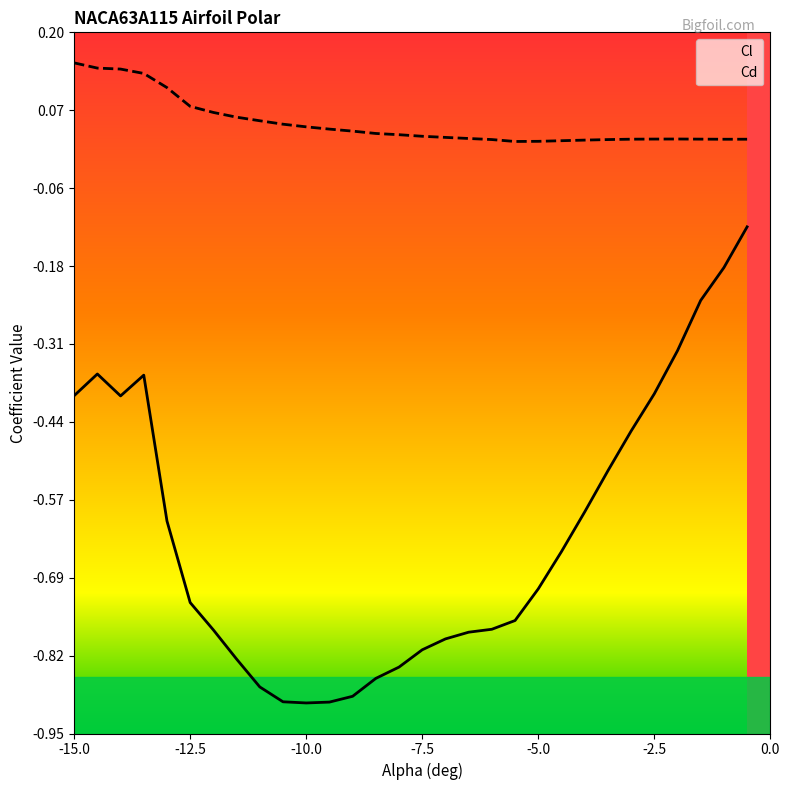

Is the value of Cd at -14.0 greater than the value of Cl at -9.5?

Yes